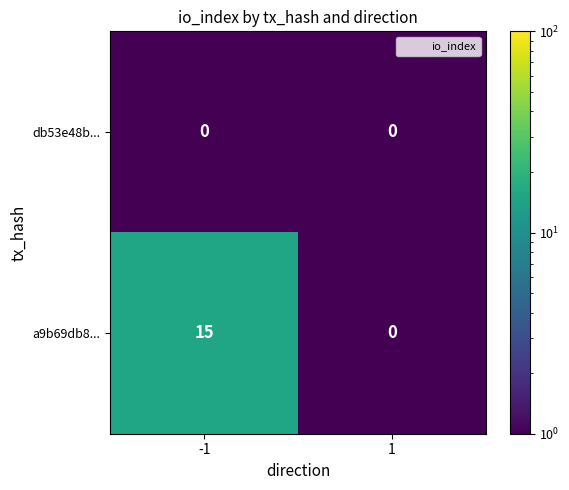

Between -1 and 1, which series saw the biggest shift?

a9b69db8...